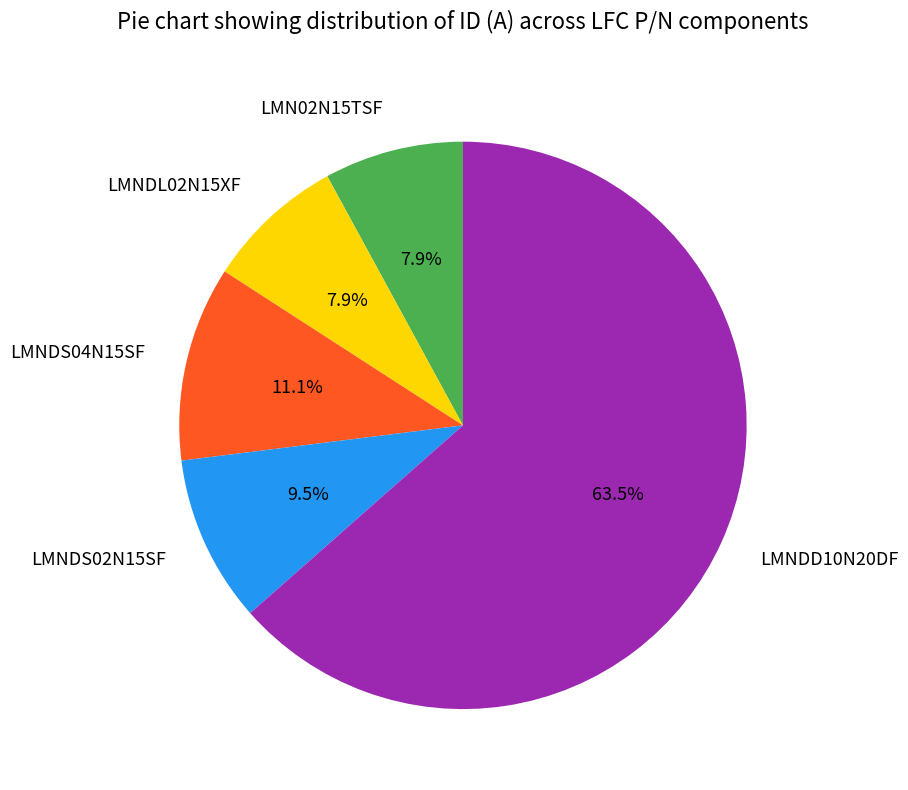

Between LMNDS02N15SF and LMNDD10N20DF, which is larger?

LMNDD10N20DF